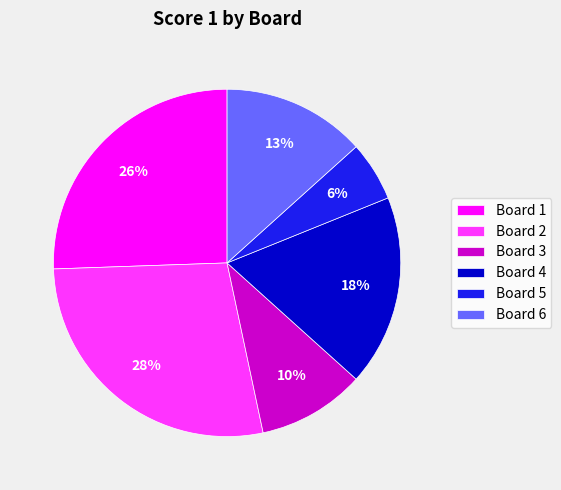

True or false: Board 1 accounts for 26% of the total.

True